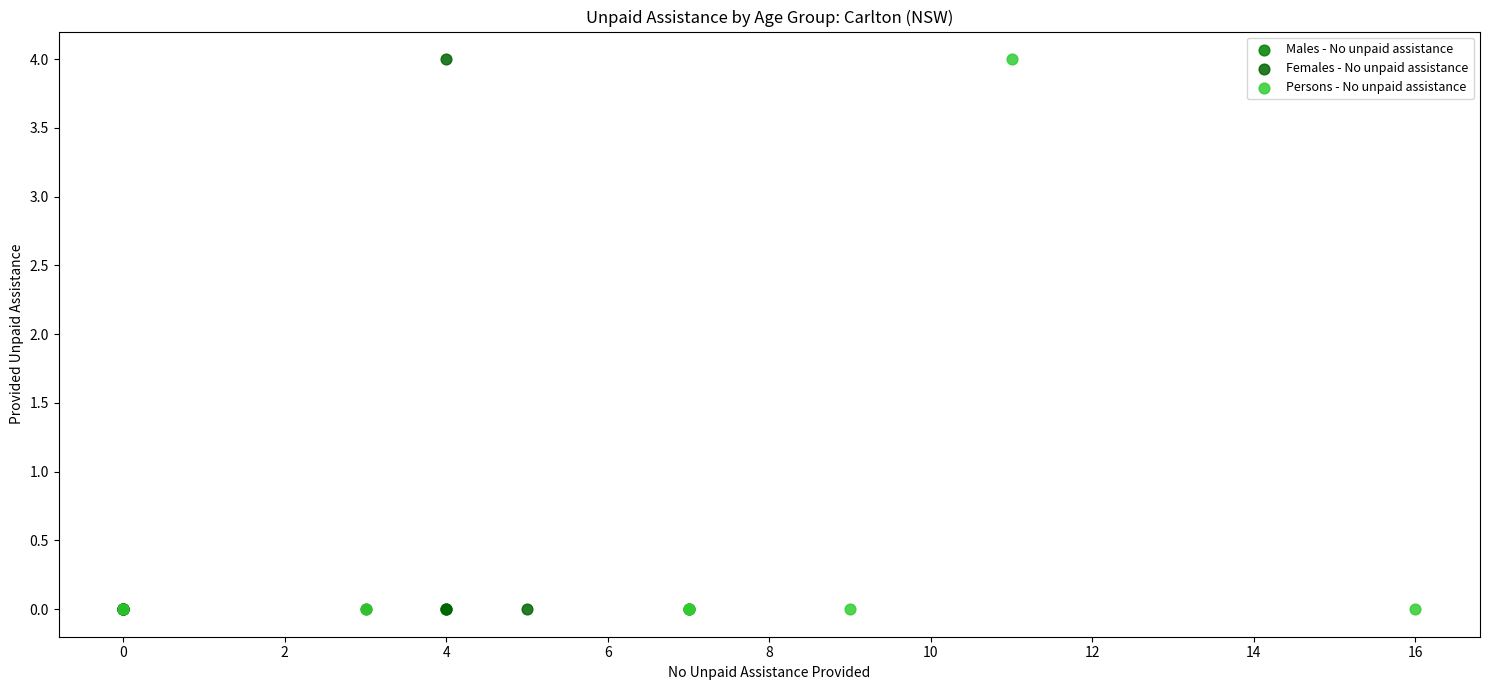

What are all the series names shown in the legend?

Males - No unpaid assistance, Females - No unpaid assistance, Persons - No unpaid assistance